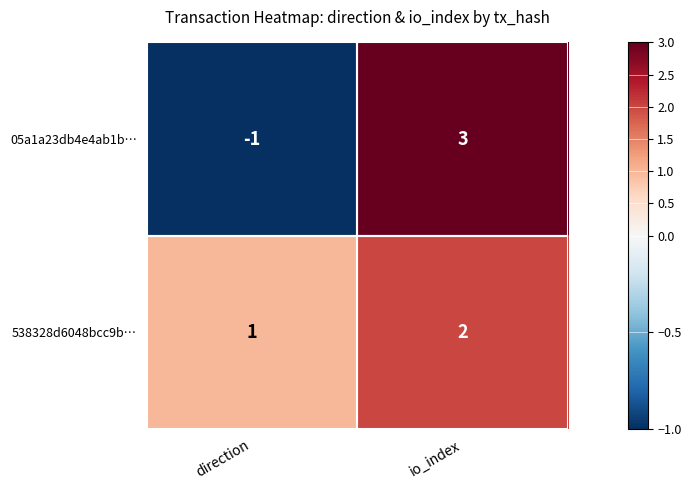

Between direction and io_index, which series saw the biggest shift?

05a1a23db4e4ab1b…